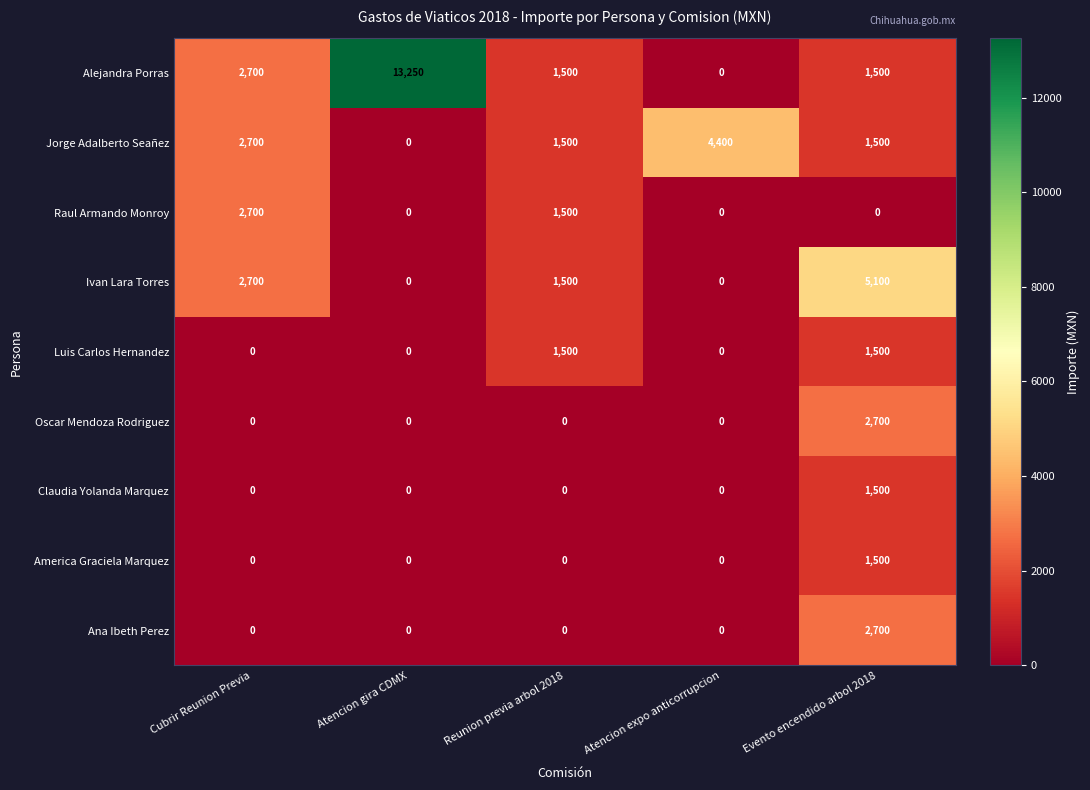

The Raul Armando Monroy series shows 0 at Atencion expo anticorrupcion. True or false?

True